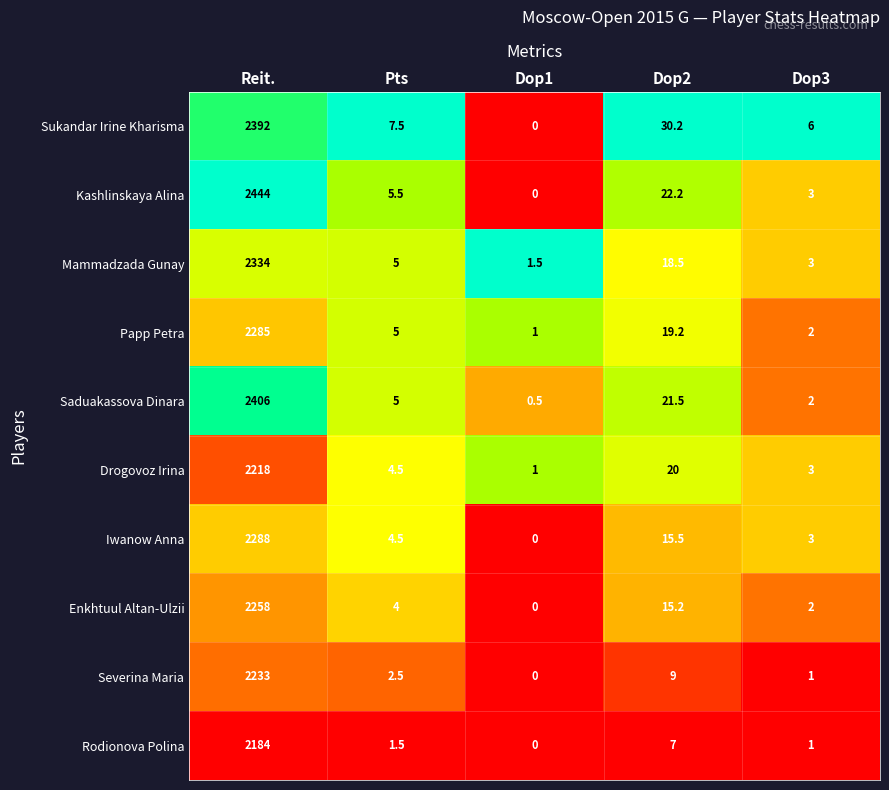

List the labels in order of Severina Maria value, largest first.

Reit., Dop2, Pts, Dop3, Dop1